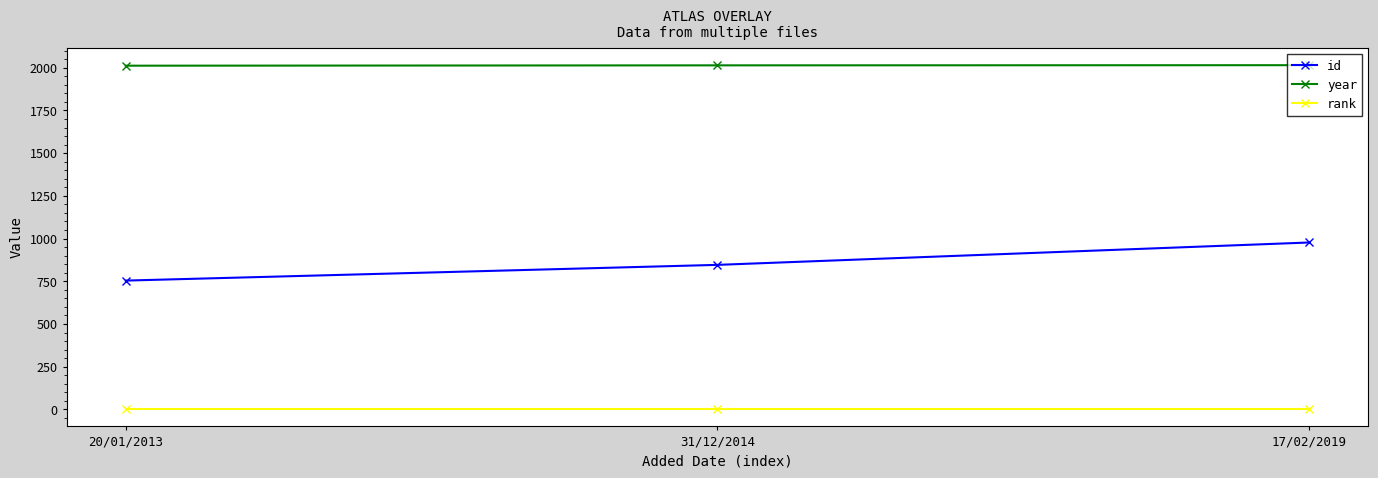

List the series in order of their overall mean, highest first.

year, id, rank